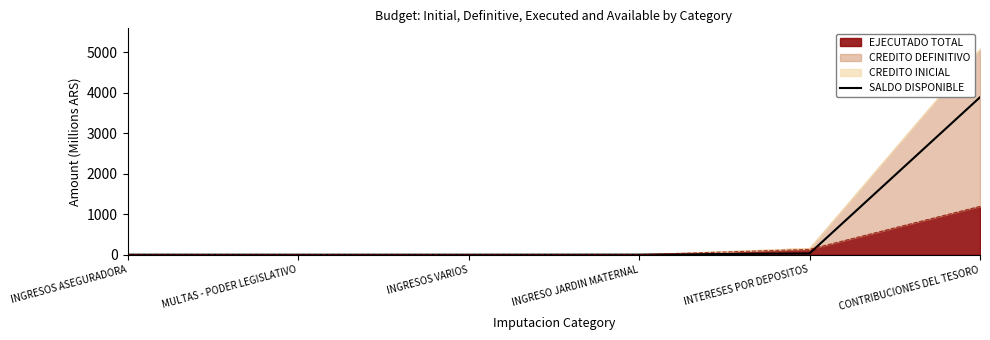

Rank the categories by value from lowest to highest.

MULTAS - PODER LEGISLATIVO, INGRESOS VARIOS, INGRESOS ASEGURADORA, INGRESO JARDIN MATERNAL, INTERESES POR DEPOSITOS, CONTRIBUCIONES DEL TESORO